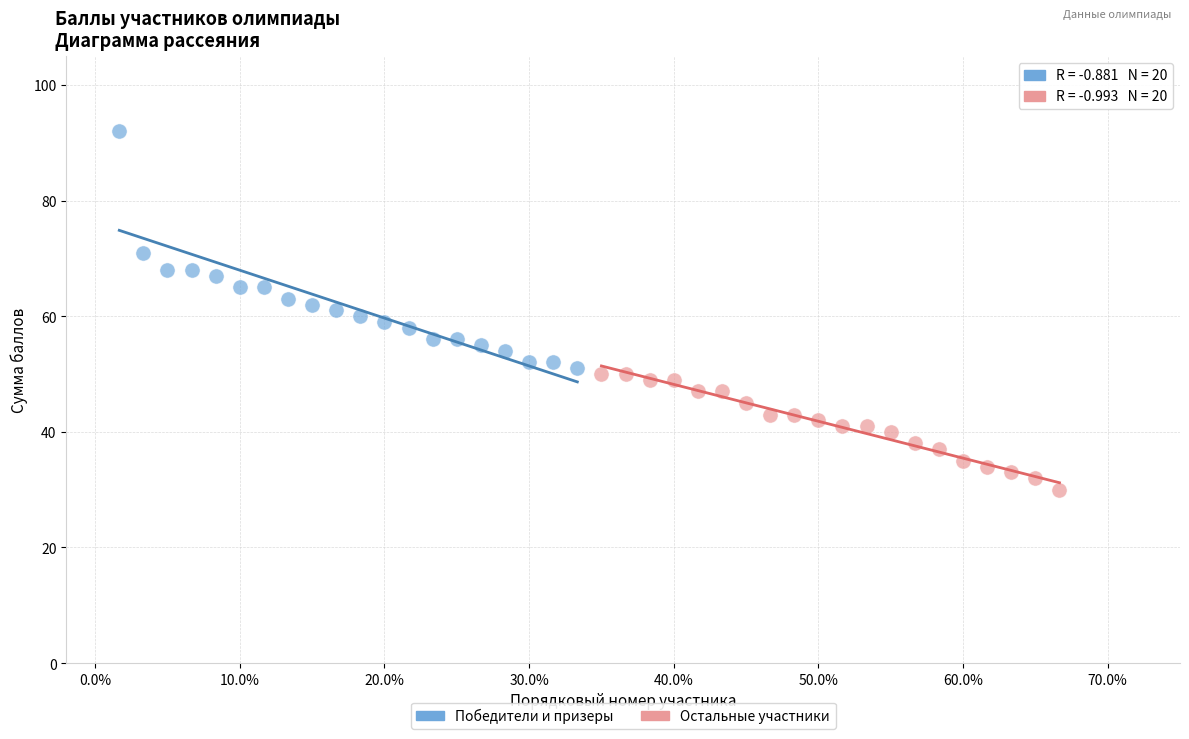

What are all the series names shown in the legend?

Победители и призеры, Остальные участники